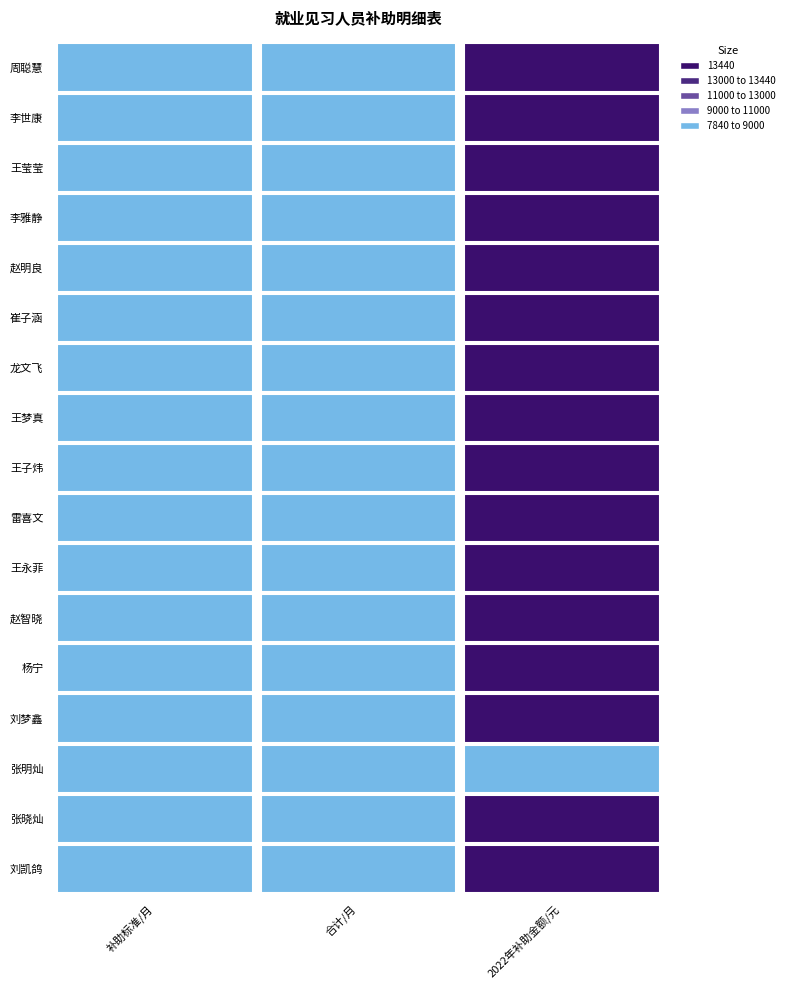

Reading right to left, what are all the values shown in this chart?

周聪慧: 13440	12	1120
李世康: 13440	12	1120
王莹莹: 13440	12	1120
李雅静: 13440	12	1120
赵明良: 13440	12	1120
崔子涵: 13440	12	1120
龙文飞: 13440	12	1120
王梦真: 13440	12	1120
王子炜: 13440	12	1120
雷喜文: 13440	12	1120
王永菲: 13440	12	1120
赵智晓: 13440	12	1120
杨宁: 13440	12	1120
刘梦鑫: 13440	12	1120
张明灿: 7840	7	1120
张晓灿: 13440	12	1120
刘凯鸽: 13440	12	1120